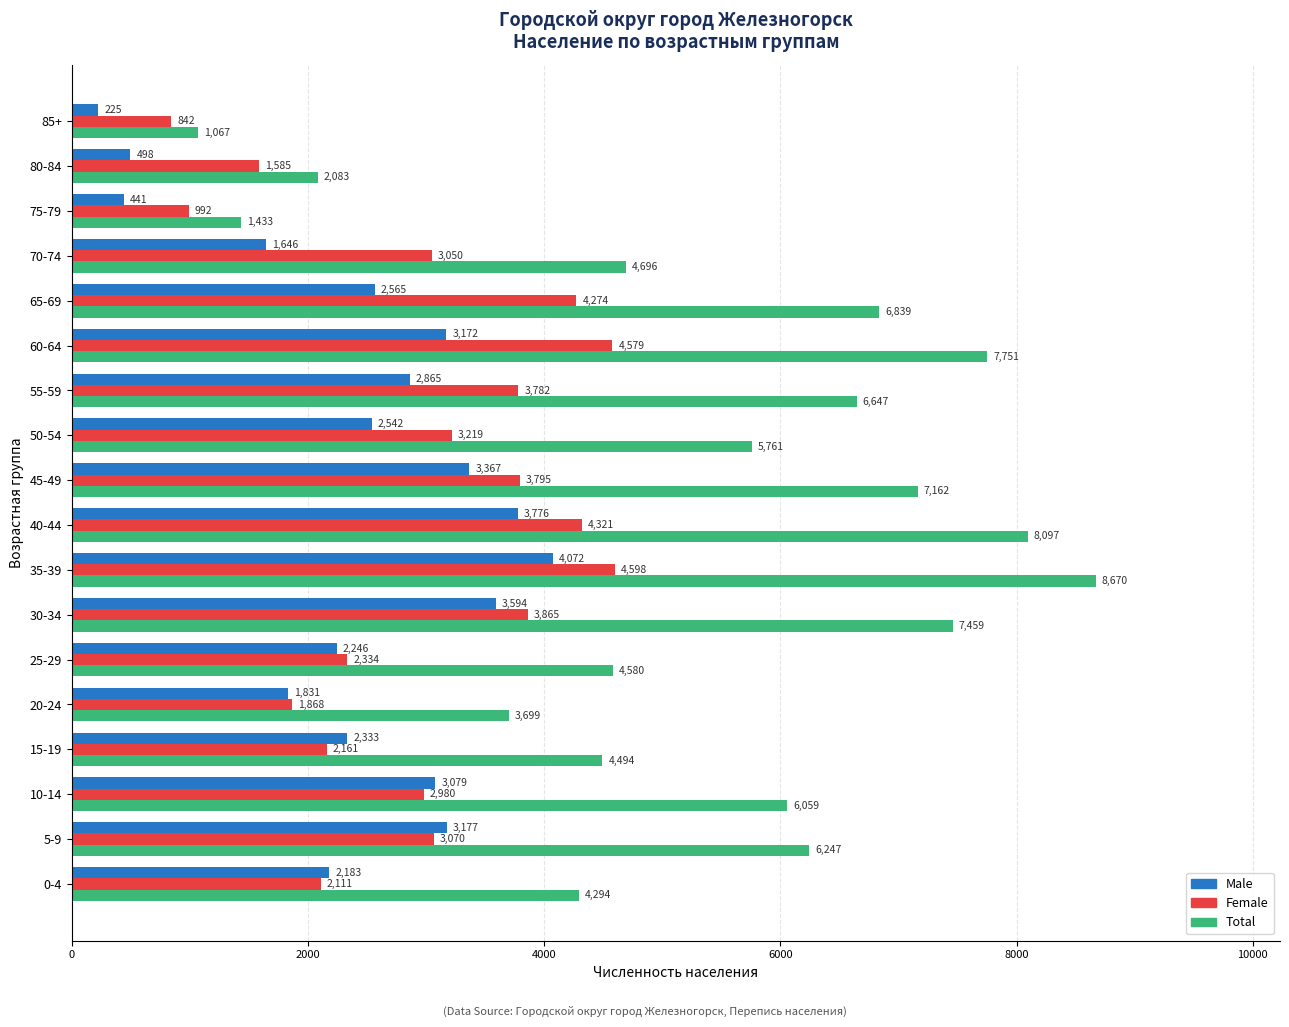

Where is Male nearest to the value 2148?

0-4